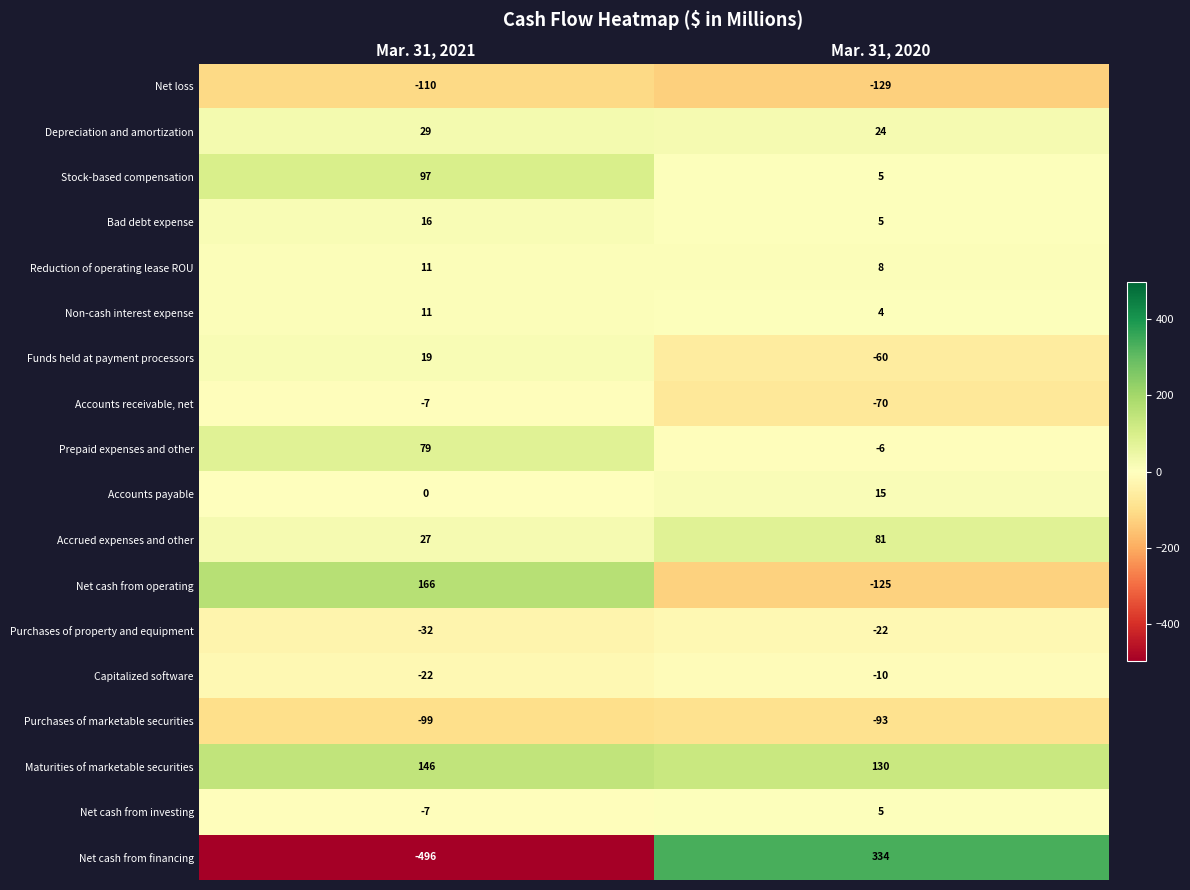

Is the value of Accounts payable at Mar. 31, 2020 greater than the value of Maturities of marketable securities at Mar. 31, 2021?

No